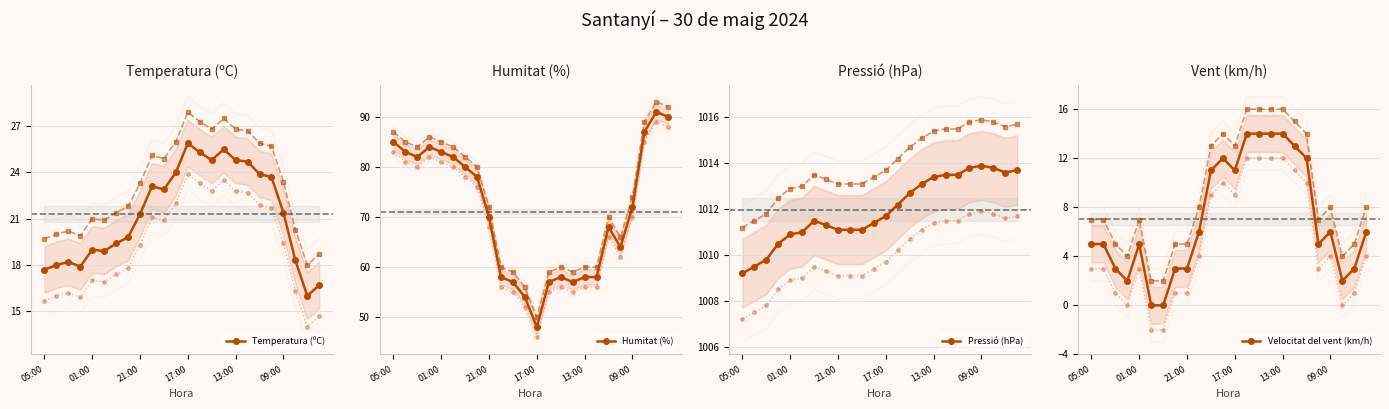

At which category does Pressió (hPa) reach its first local peak?

6